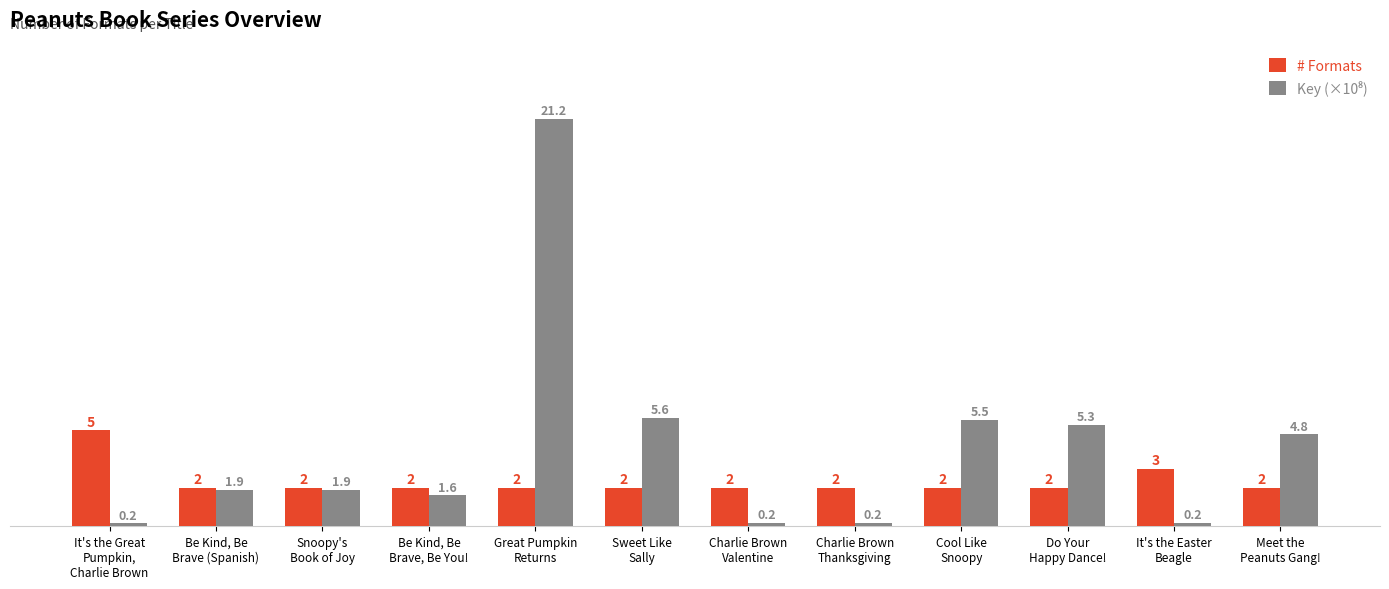

What is the difference between the highest and lowest values at Snoopy's
Book of Joy?

0.1